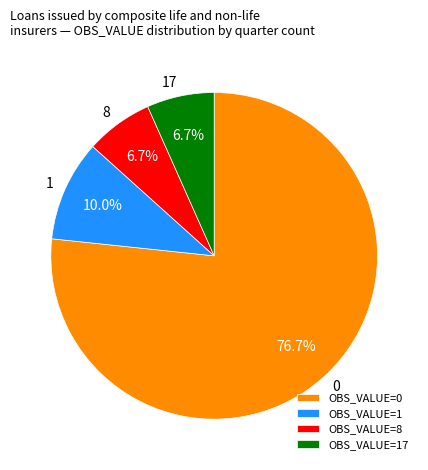

Approximately how many times larger is the value at 8 compared to 17?

1.0